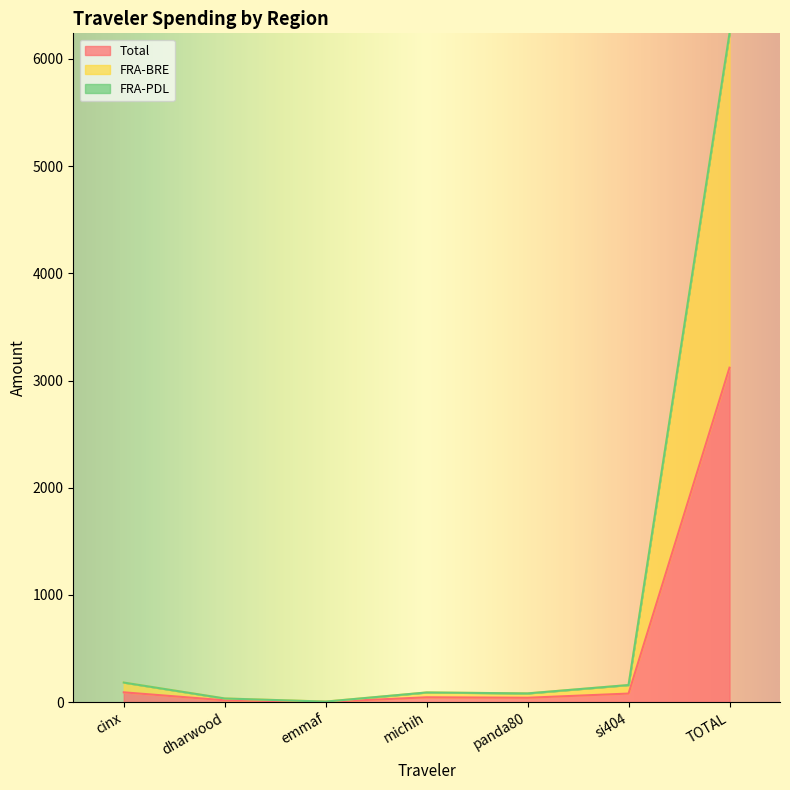

At emmaf, list the series in order from smallest to largest.

Total, FRA-BRE, FRA-PDL